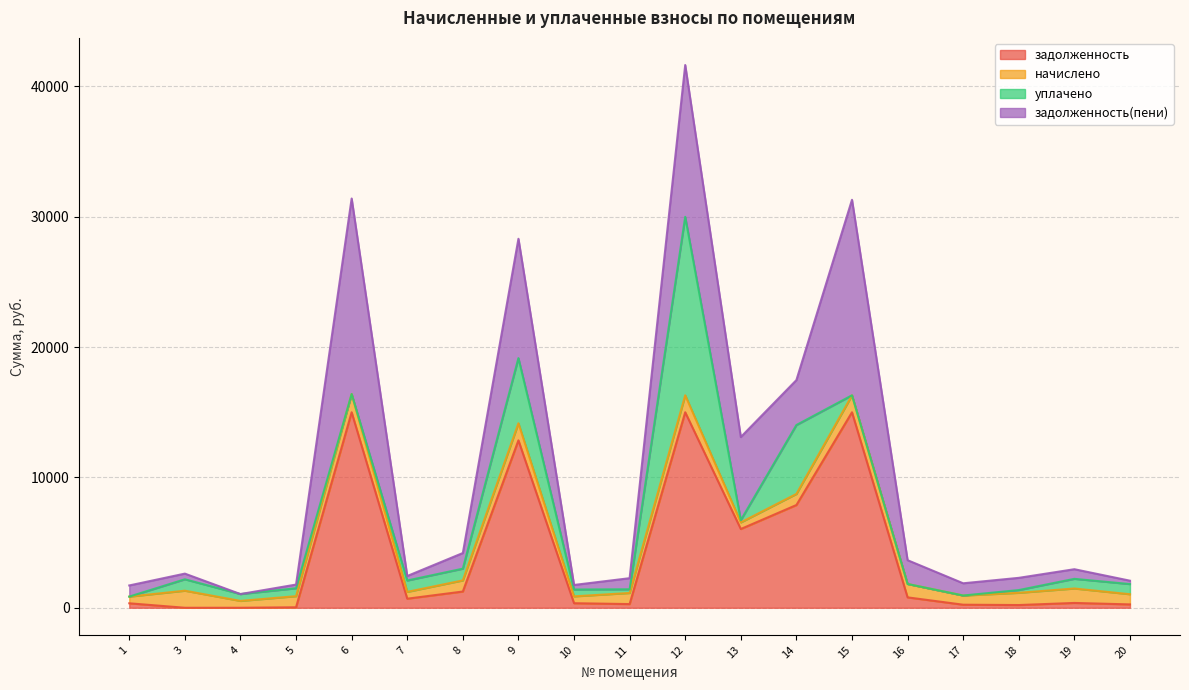

Does the chart have visible grid lines?

Yes